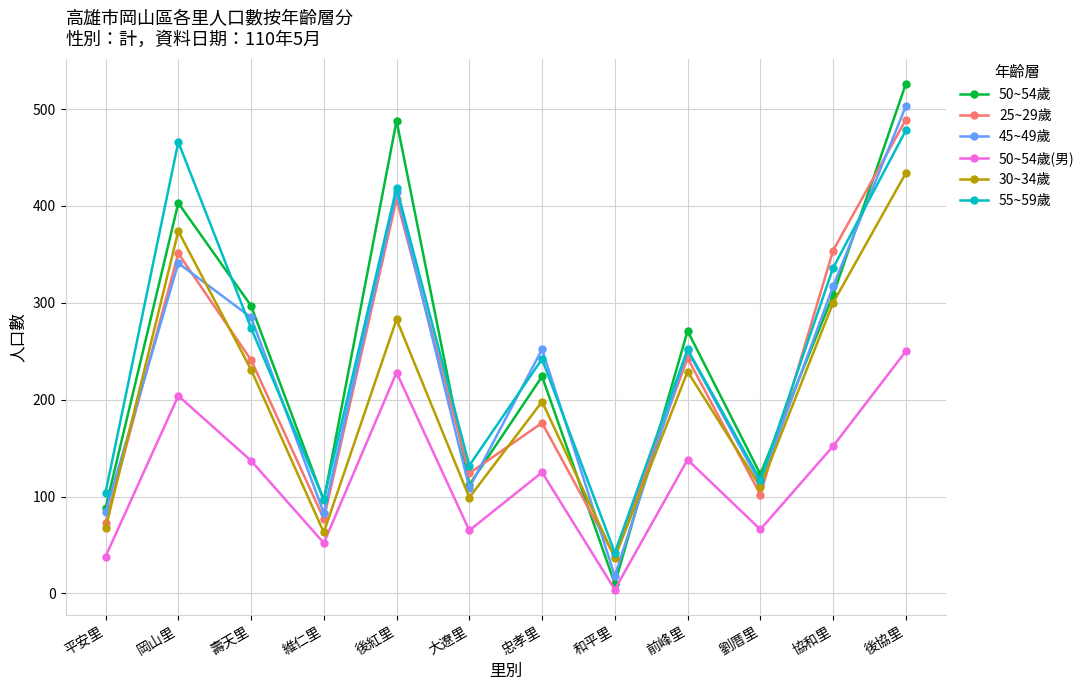

At which category is the sum across all series the highest?

後協里